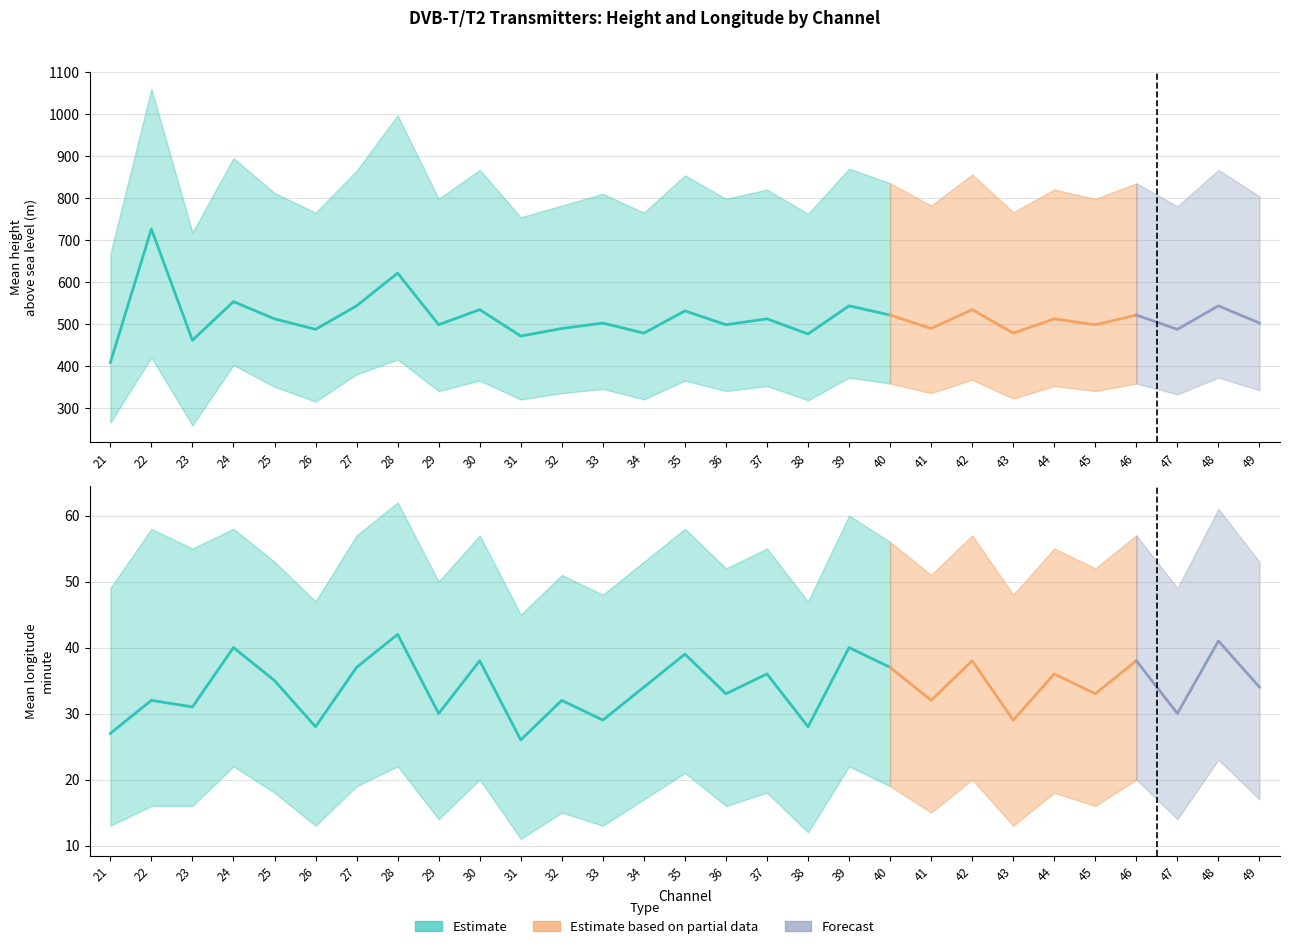

How many values in the mean_longitude_min series exceed 34?

13